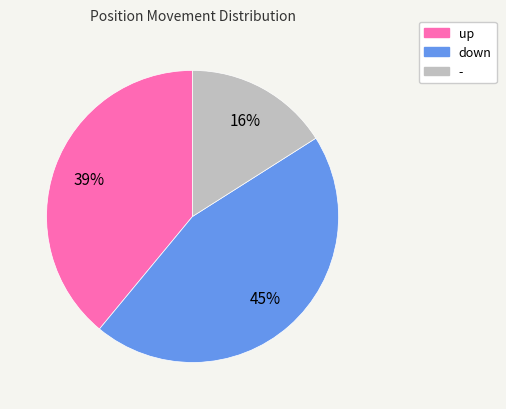

Is it true that - is 30% of the pie?

False